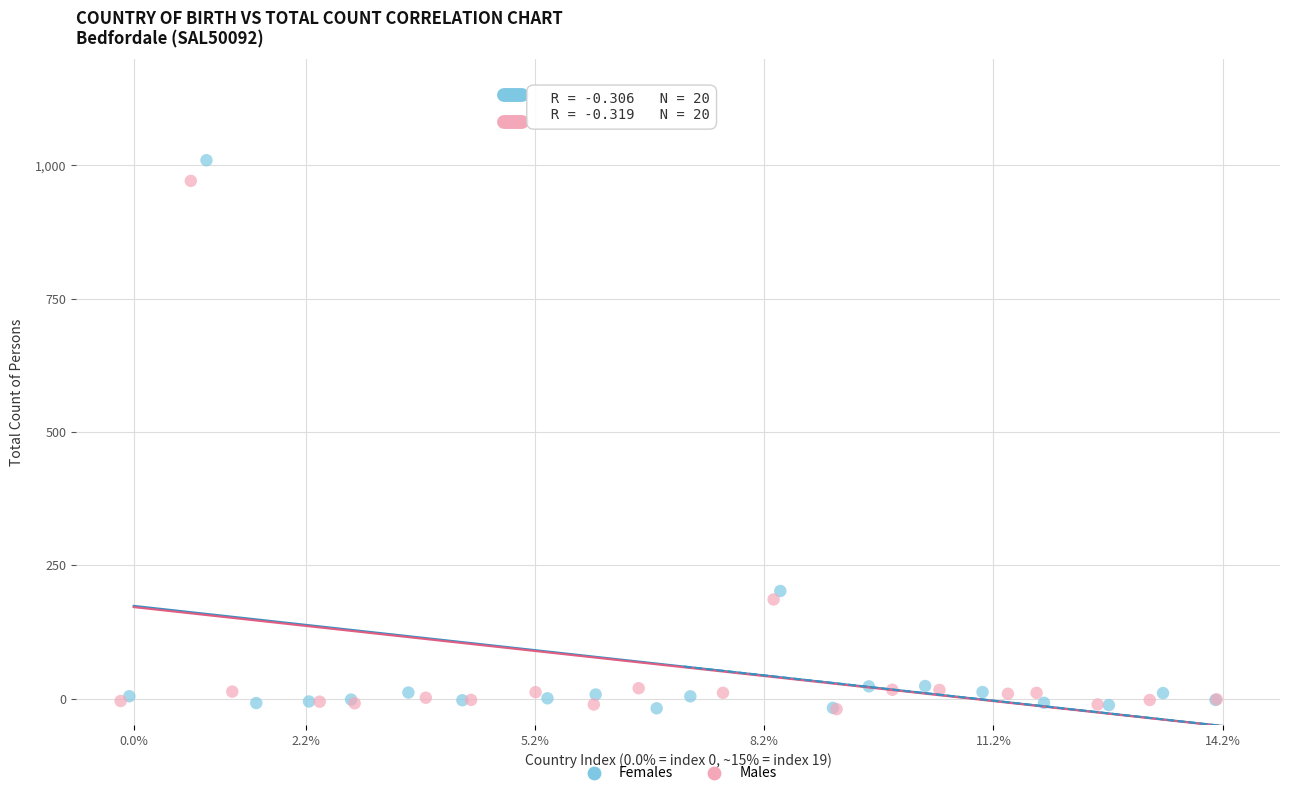

Which series reaches the maximum Y coordinate?

Females